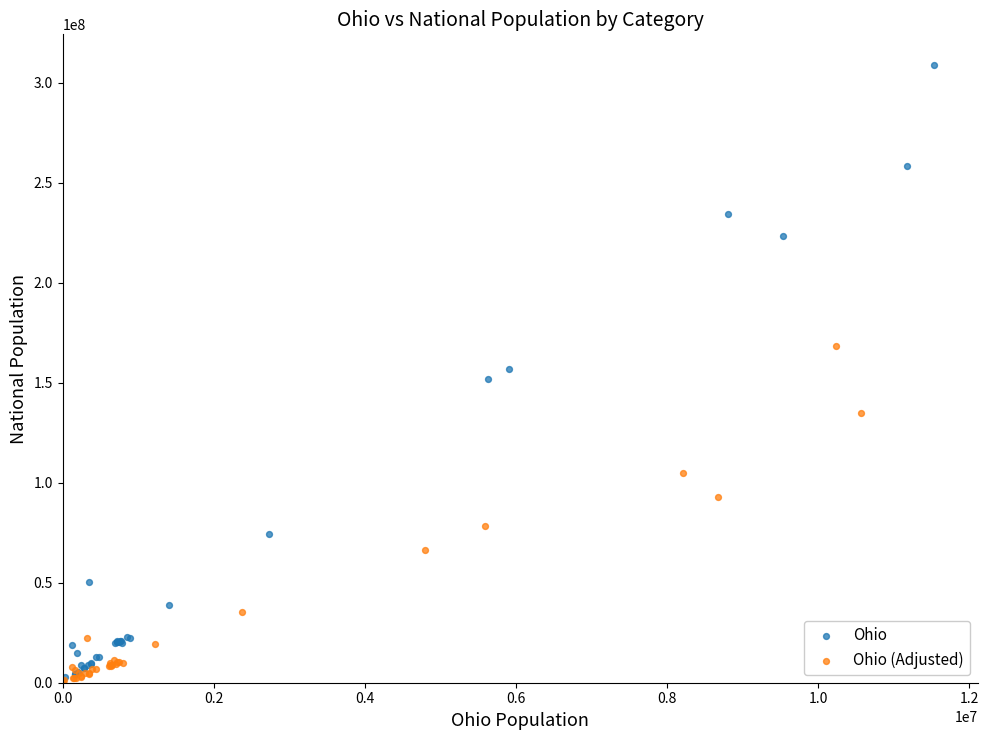

Which series contains the highest Y value?

Ohio